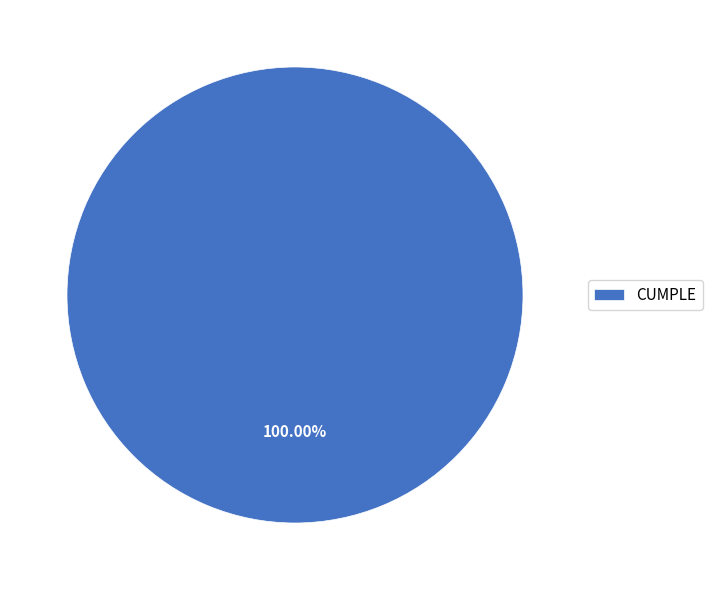

Rank the categories by value from highest to lowest.

CUMPLE